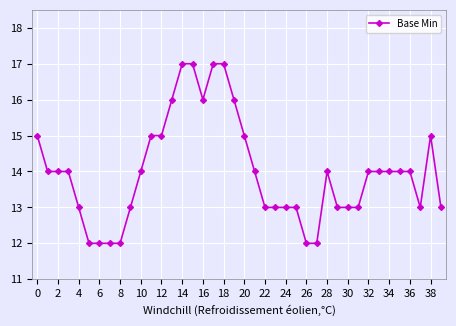

What is the sum of all values?

560